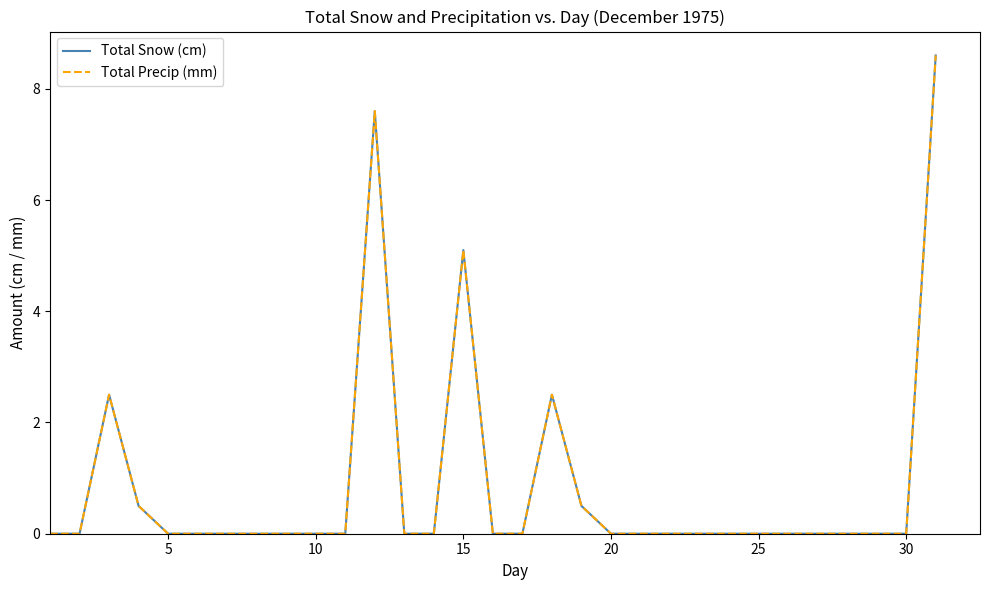

Is this an area chart (filled region under the line)?

No